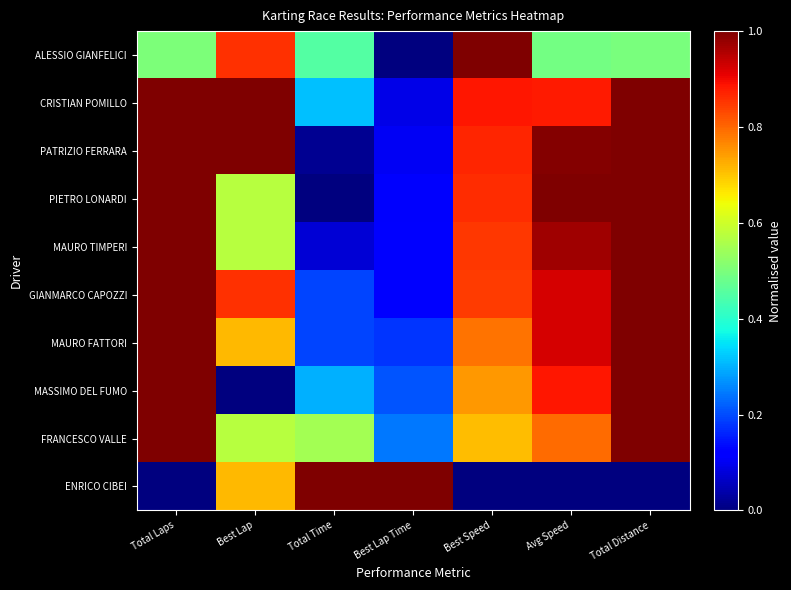

List the series in order of their peak value, lowest first.

ALESSIO GIANFELICI, CRISTIAN POMILLO, PATRIZIO FERRARA, PIETRO LONARDI, MAURO TIMPERI, GIANMARCO CAPOZZI, MAURO FATTORI, MASSIMO DEL FUMO, FRANCESCO VALLE, ENRICO CIBEI